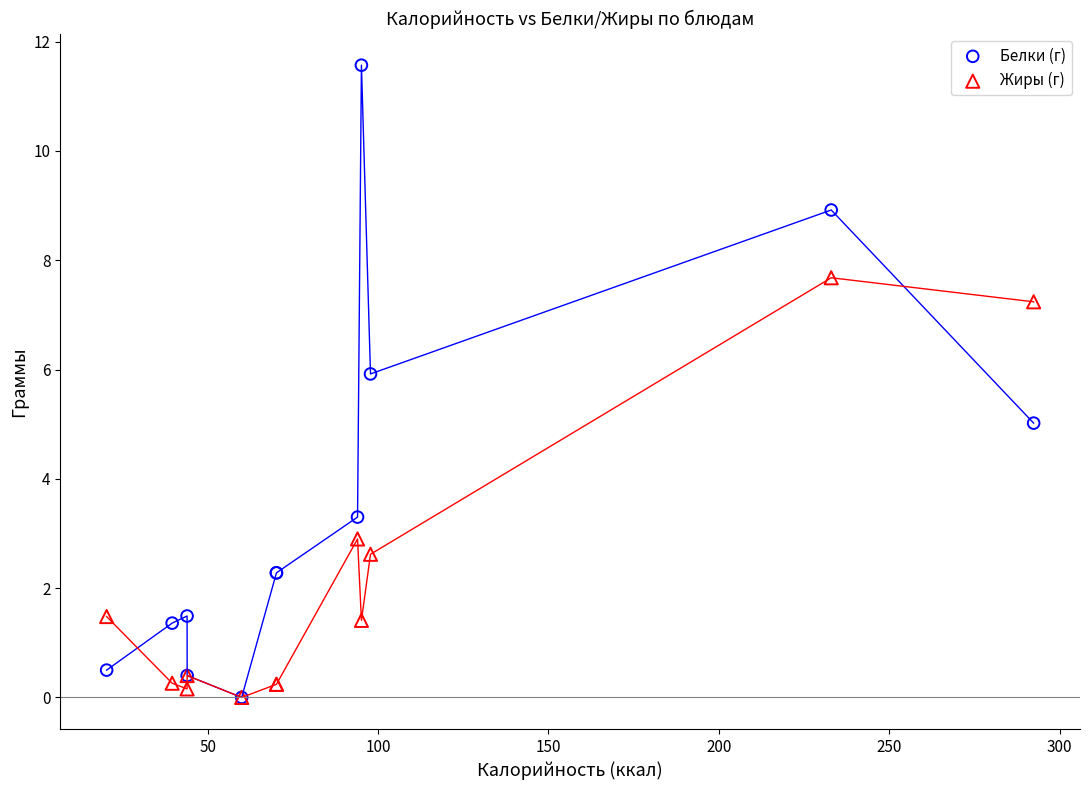

Which series has the widest spread of Y values?

Белки (г)